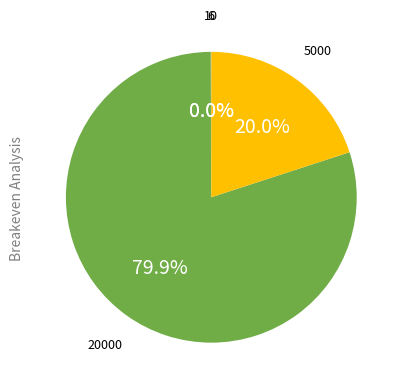

Is there a majority slice in this chart?

Yes